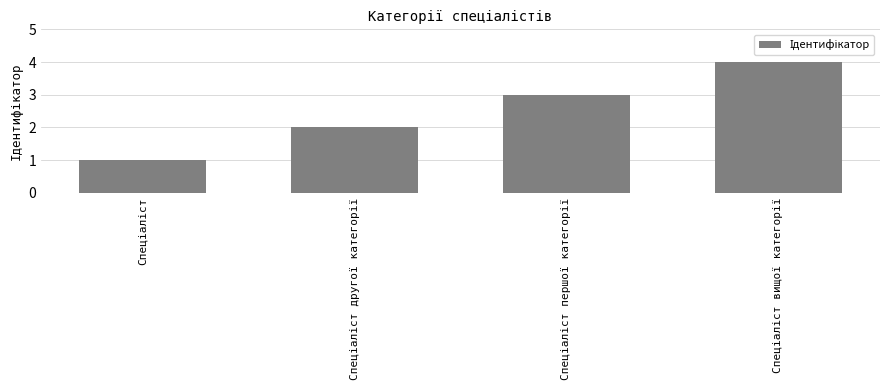

What is the greatest value displayed?

4